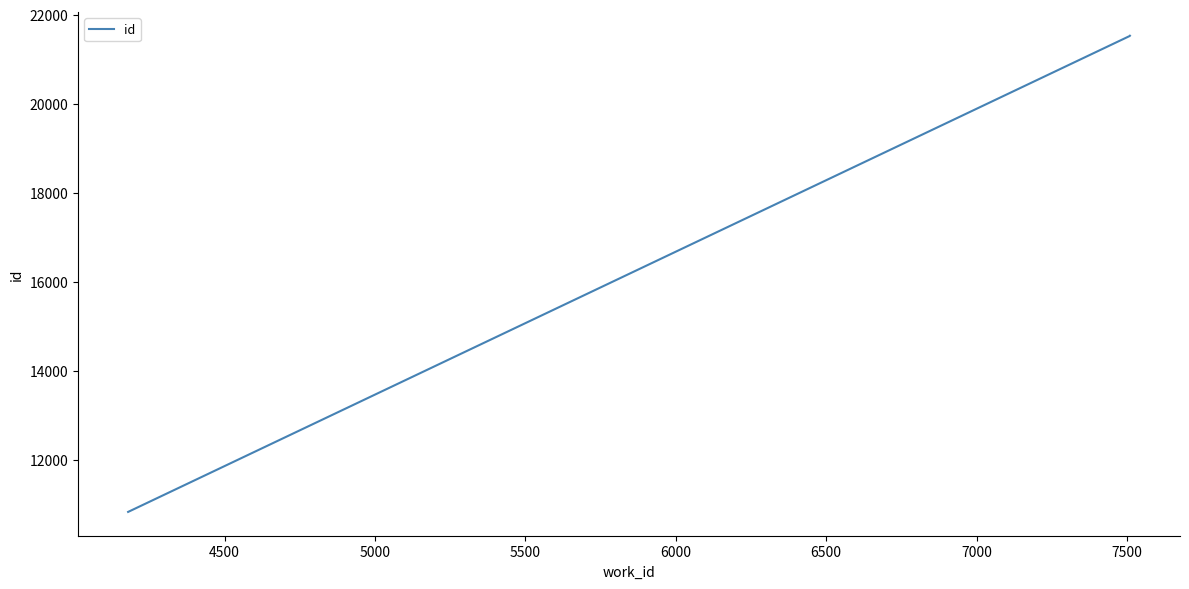

What is the difference between the maximum and minimum values?

10691